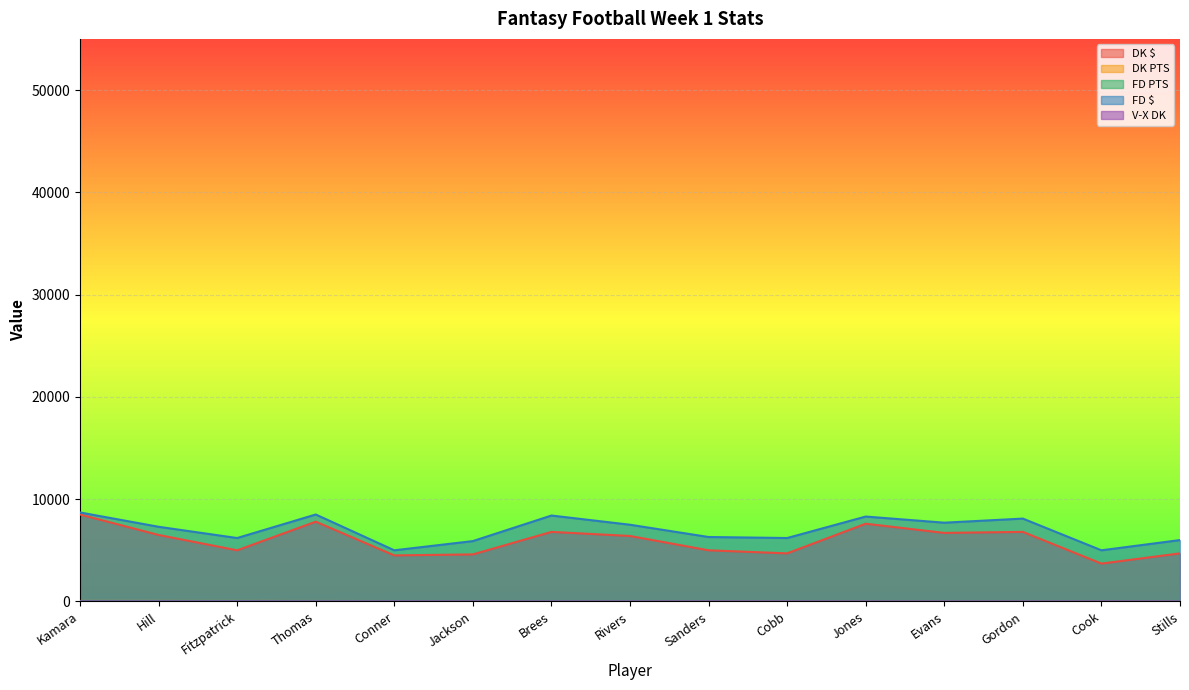

Rank the categories by FD $ value from lowest to highest.

Conner, Cook, Jackson, Stills, Fitzpatrick, Cobb, Sanders, Hill, Rivers, Evans, Gordon, Jones, Brees, Thomas, Kamara